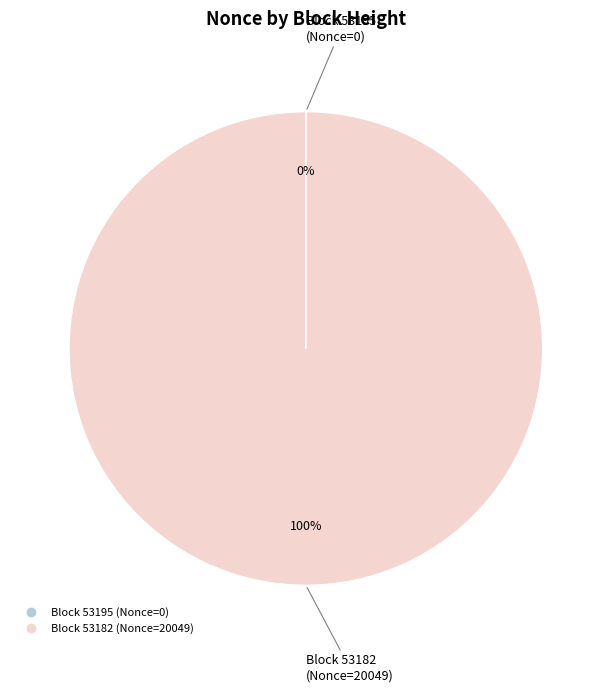

Is there any slice that represents more than half of the pie?

Yes